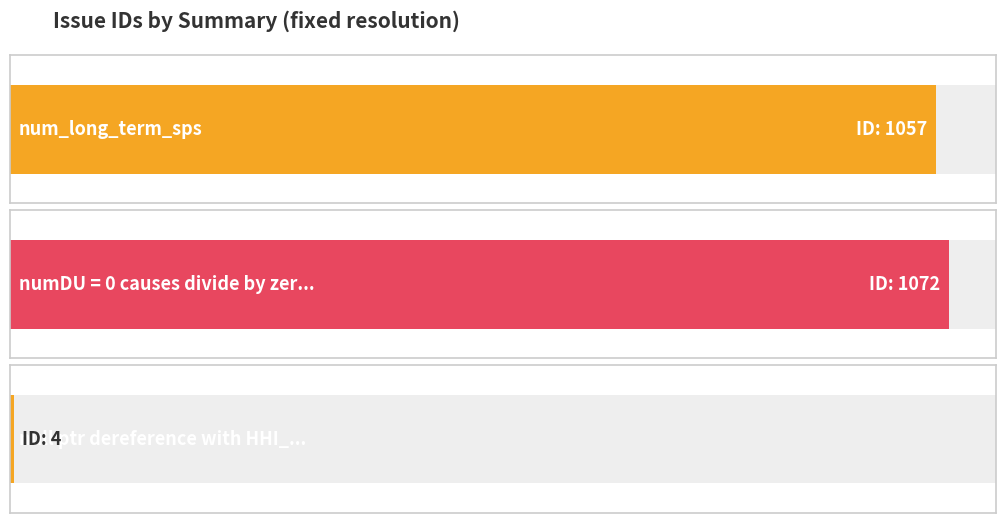

The chart shows a value of 4 at null ptr dereference with HHI_RQT. True or false?

True